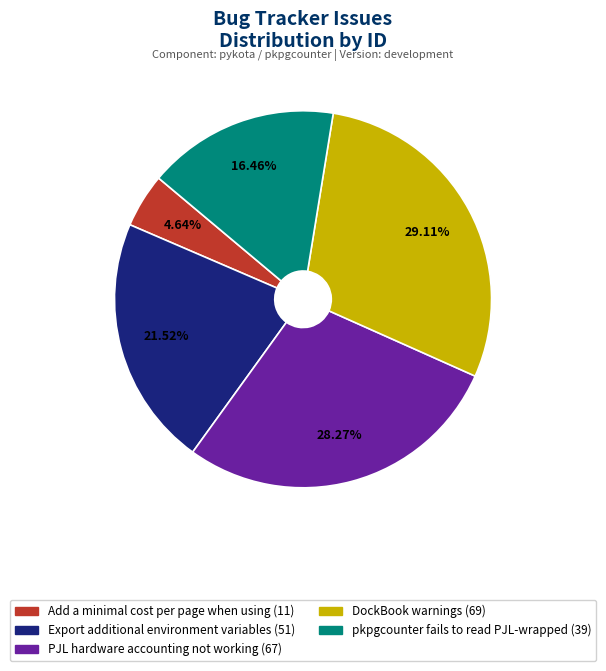

Between pkpgcounter fails to read PJL-wrapped and DockBook warnings, which is larger?

DockBook warnings